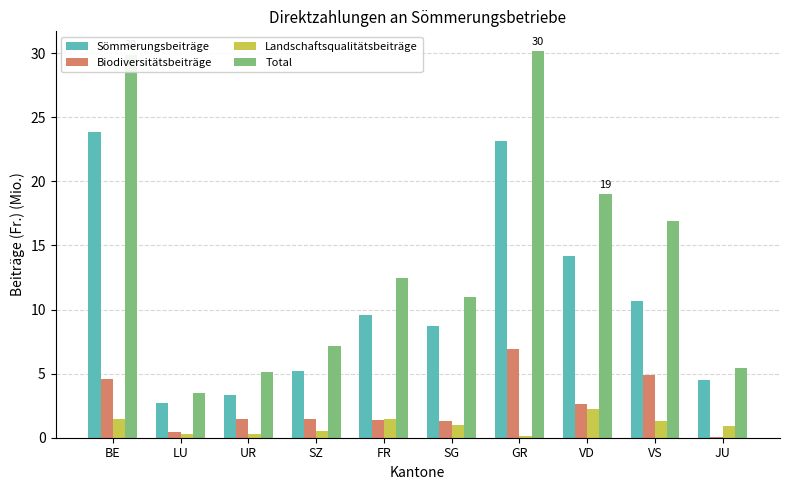

Which series has the largest total across all categories?

Total